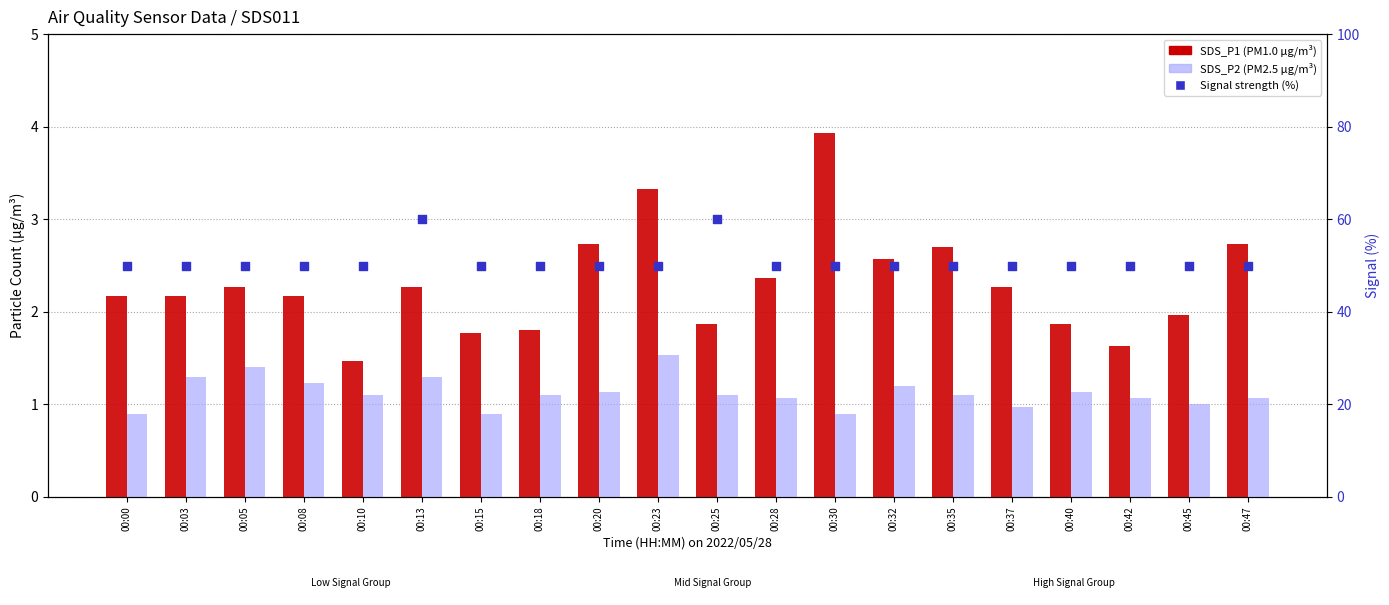

Is the value of SDS_P1 (PM1.0 µg/m³) at 00:08 greater than the value of SDS_P2 (PM2.5 µg/m³) at 00:13?

Yes